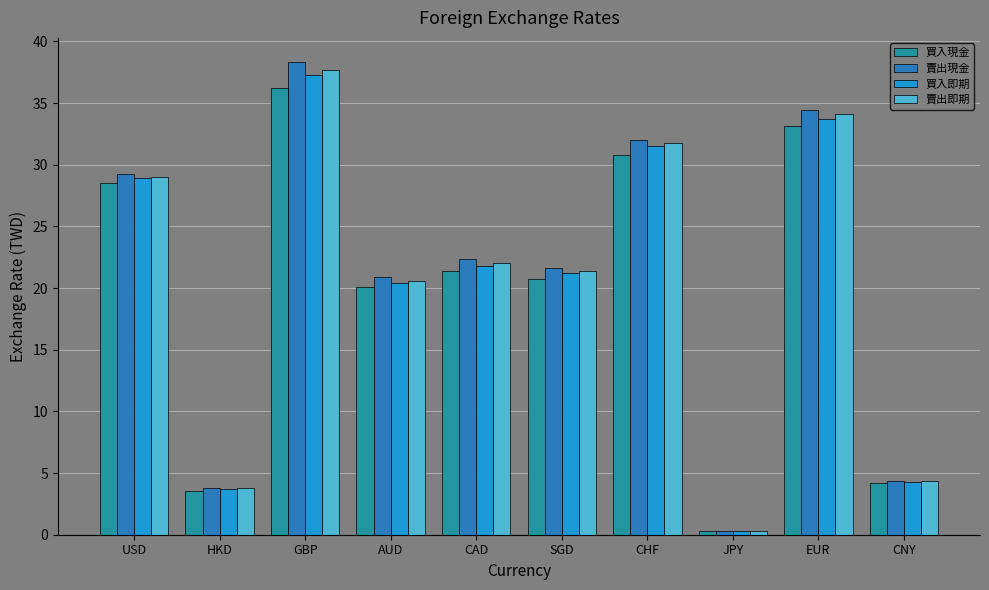

What is the average value of the 買入即期 series?

20.3